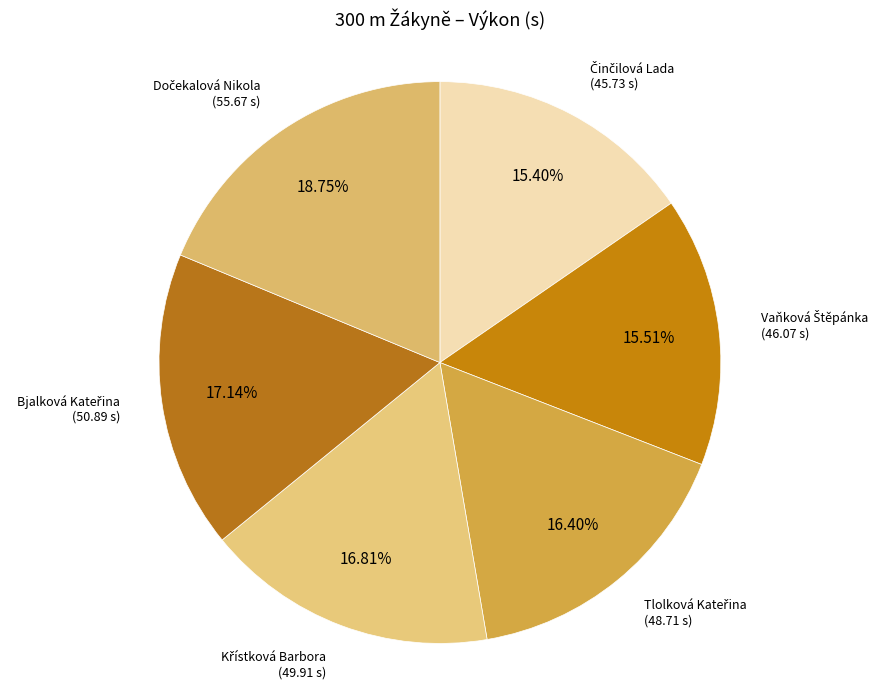

How many segments does this pie chart have?

6